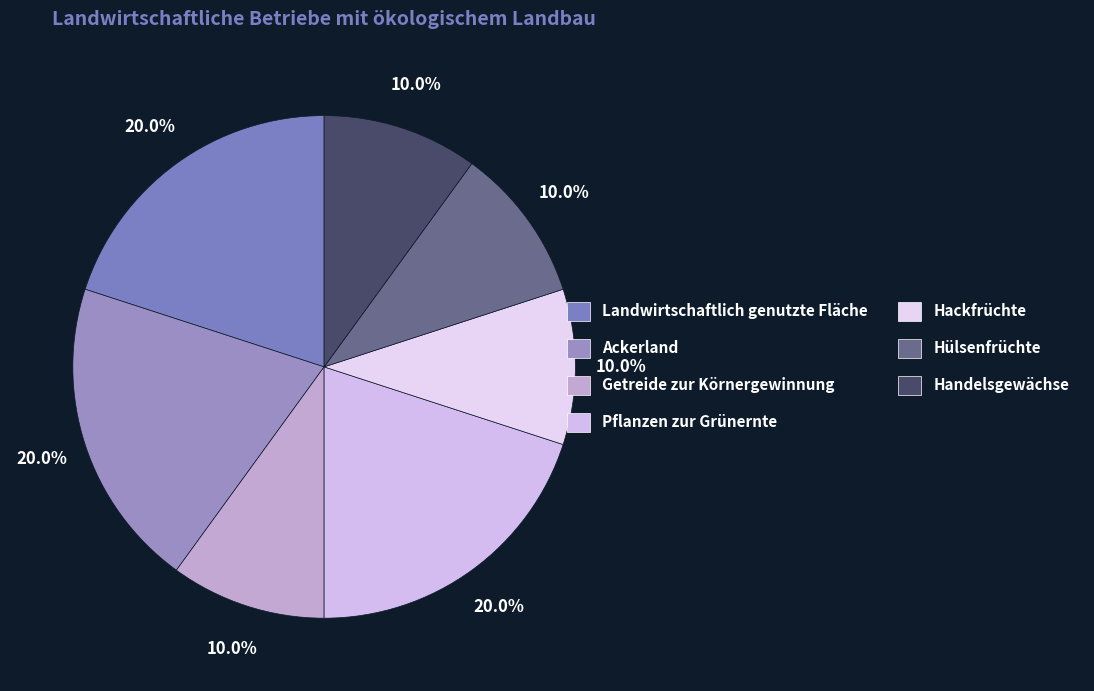

To the nearest percent, what is the difference between the Handelsgewächse and Ackerland slice percentages?

10%